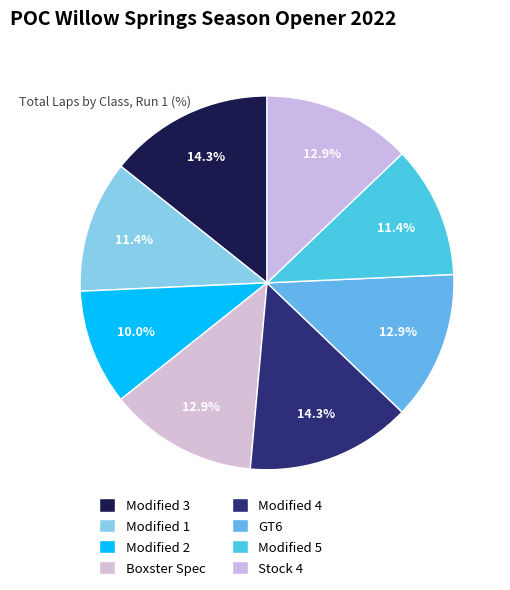

To the nearest percent, what portion does Modified 2 represent?

10%